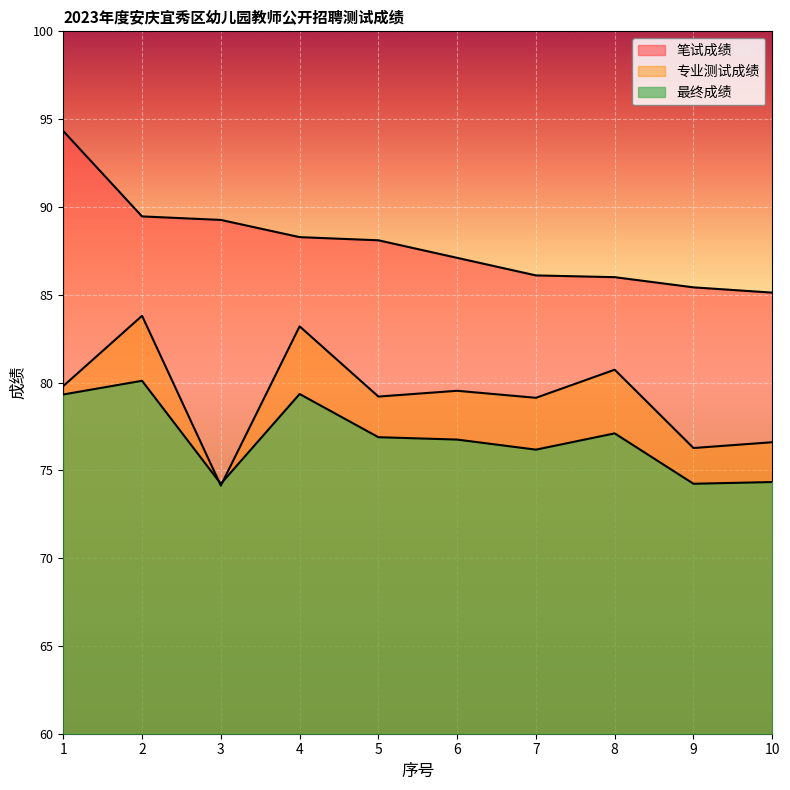

True or false: 笔试成绩 and 专业测试成绩 intersect in this chart.

False